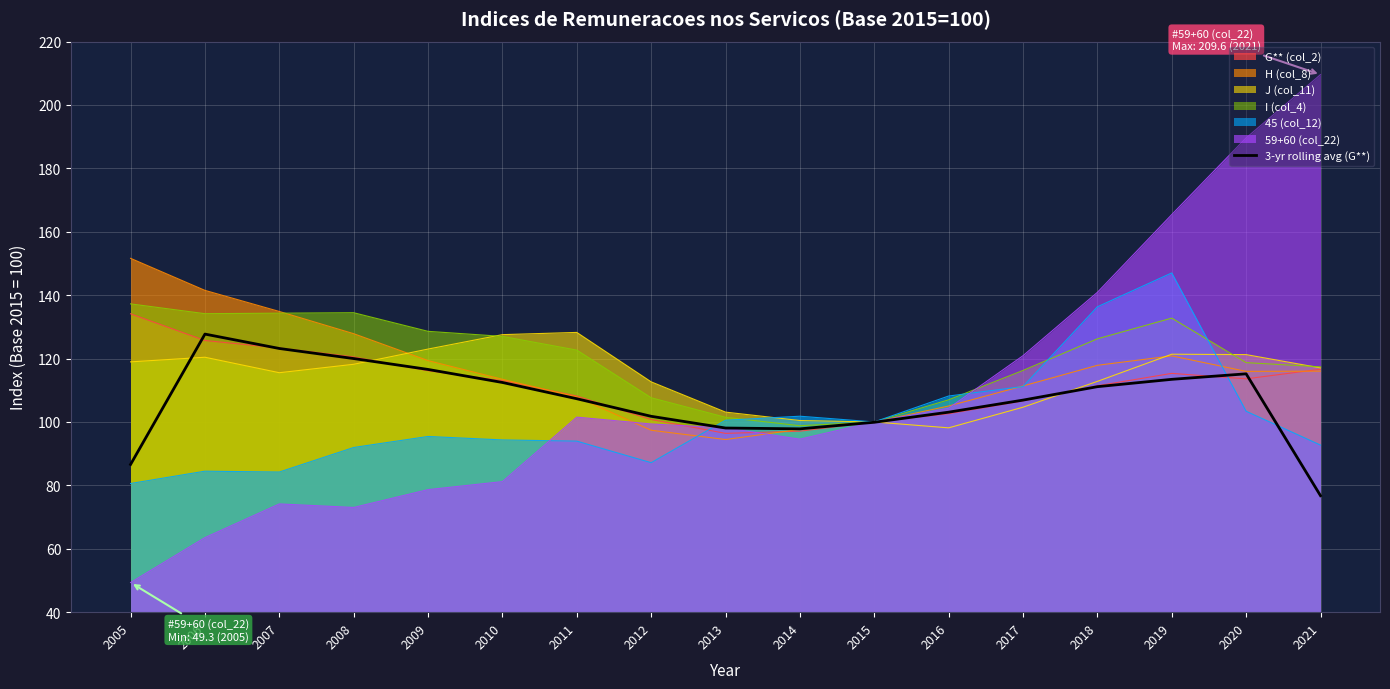

Between 2012 and 2010, which is larger?

2010